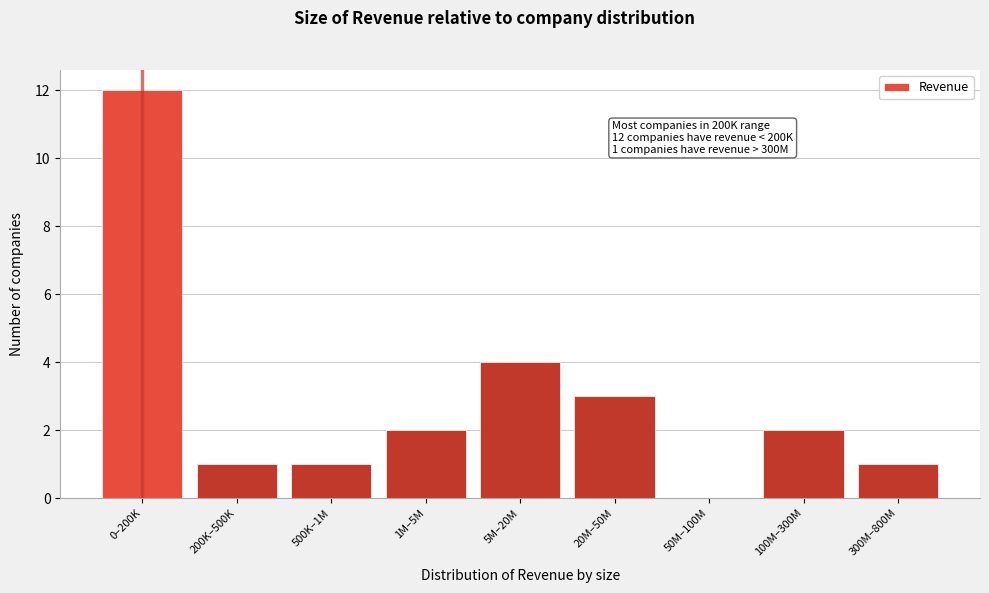

Reading left to right, transcribe all the data shown in this chart.

0–200K=12	200K–500K=1	500K–1M=1	1M–5M=2	5M–20M=4	20M–50M=3	50M–100M=0	100M–300M=2	300M–800M=1